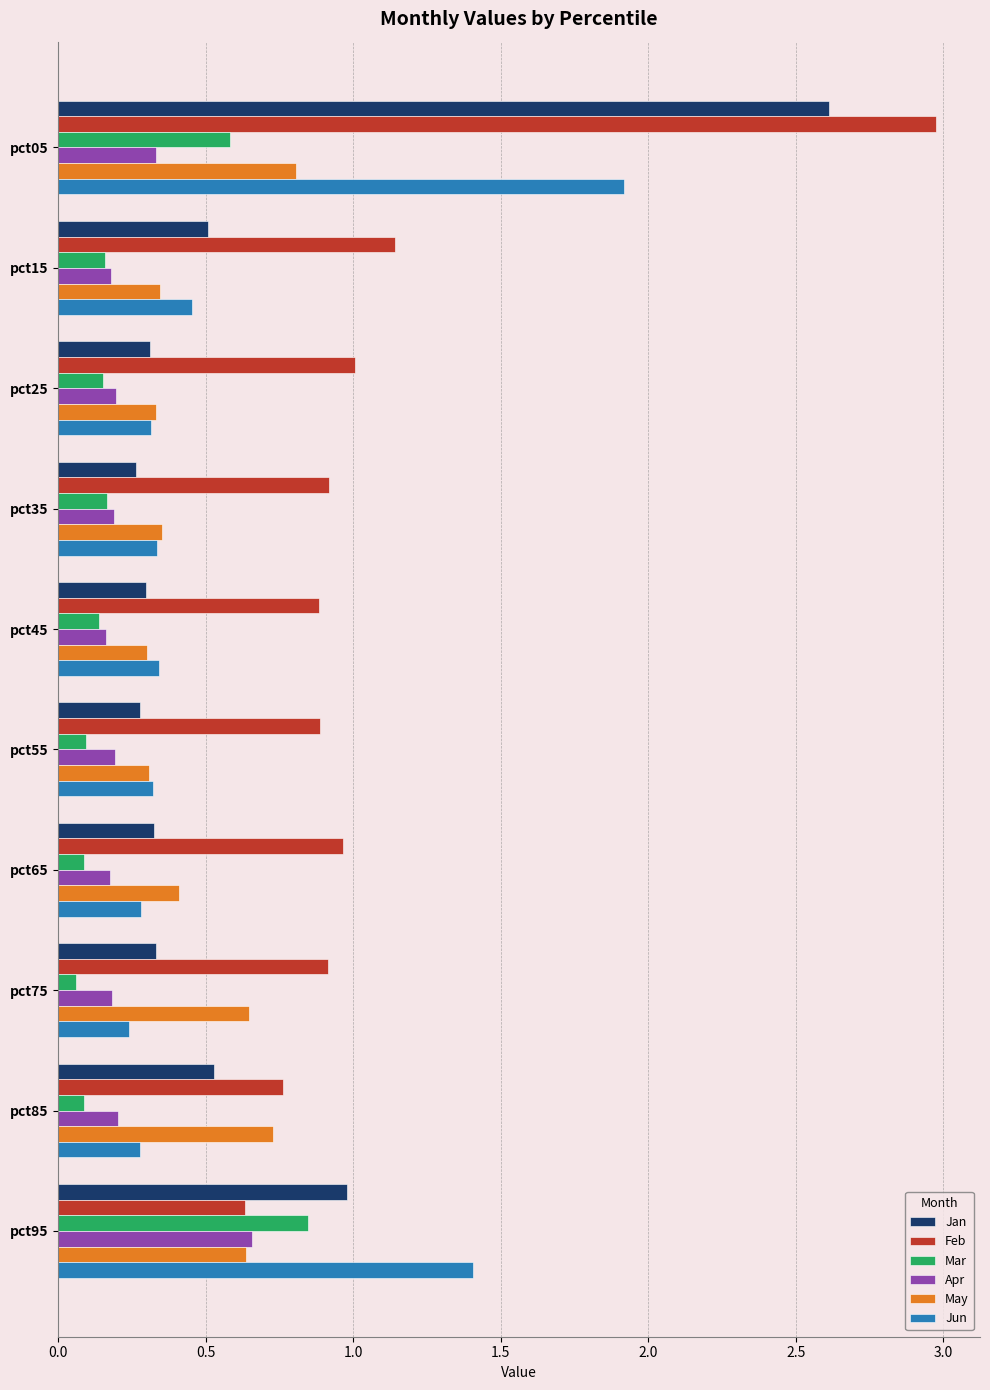

What is the sum of all Feb values?

11.1